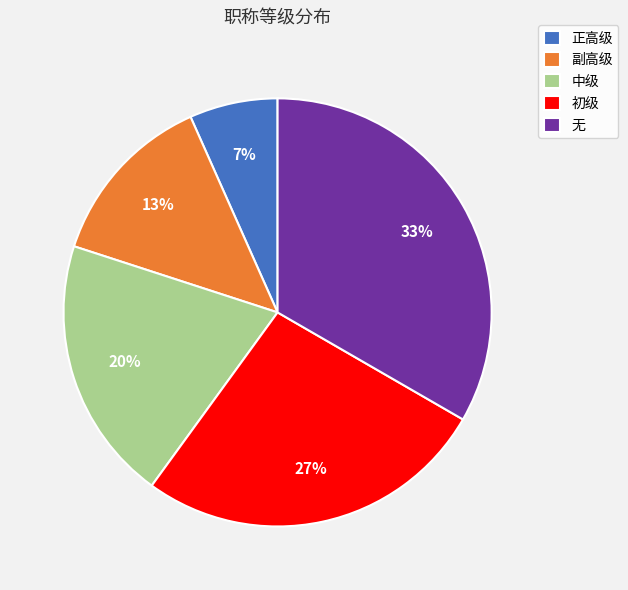

Do 中级 and 无 together represent more than half of the pie?

Yes